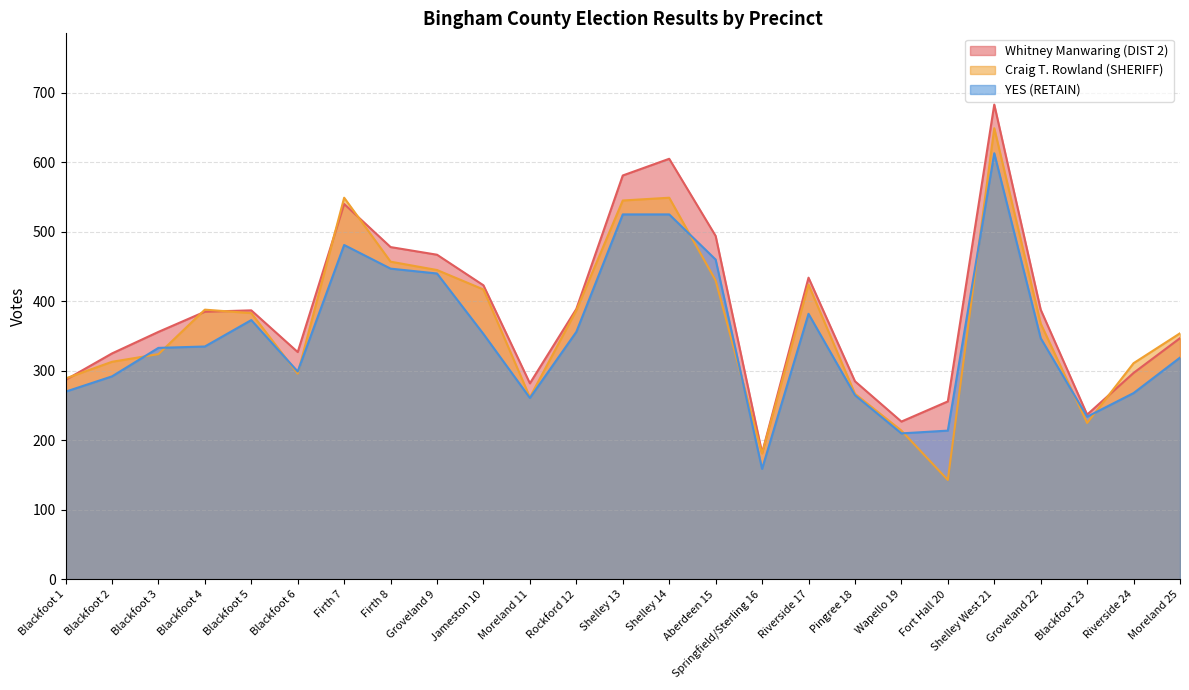

What is the greatest value displayed?

683